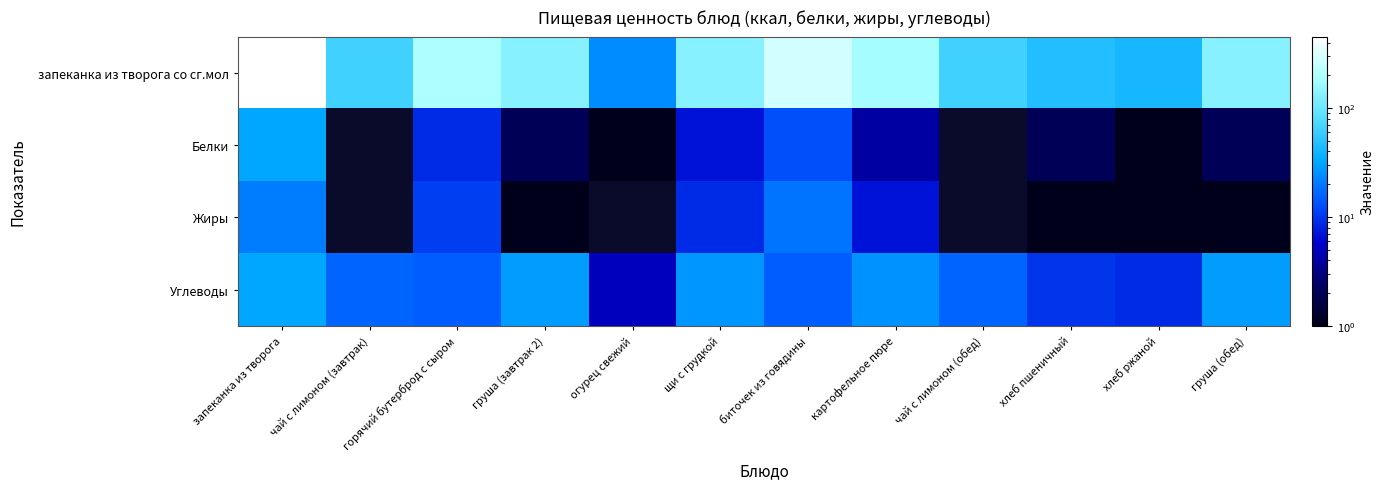

What is the spread (max minus min) of values at хлеб ржаной?

41.8